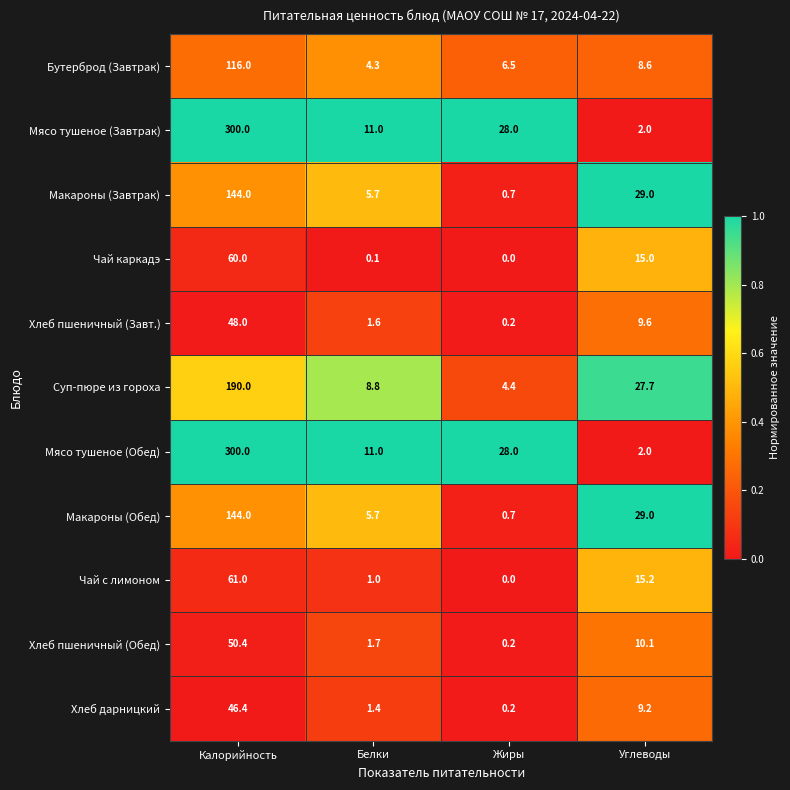

What is the sum of all Суп-пюре из гороха values?

230.9